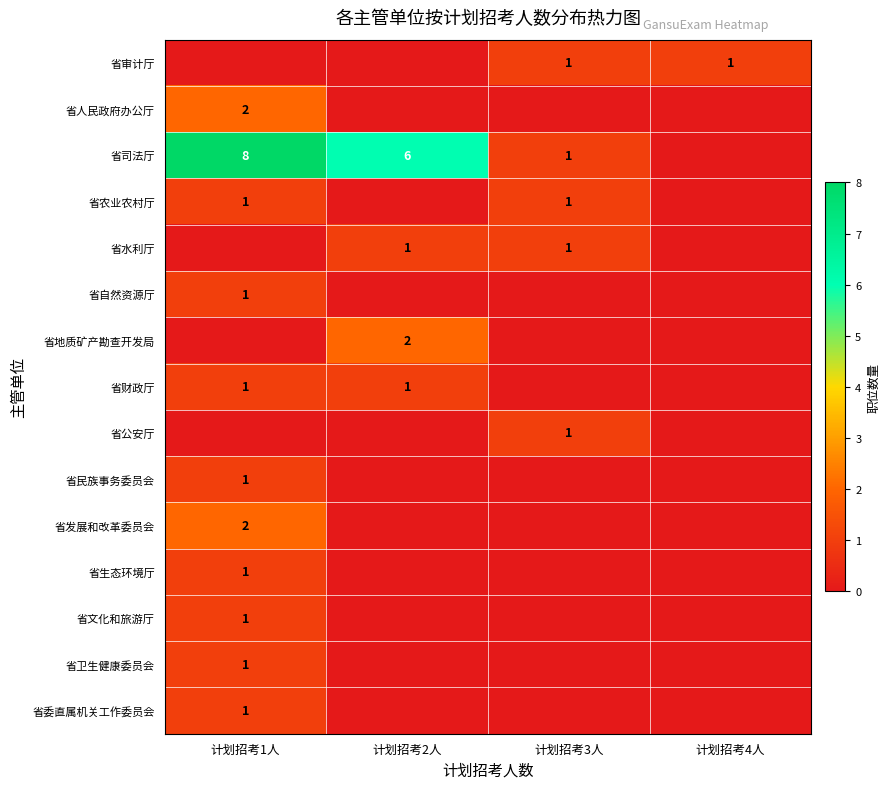

The 省自然资源厅 series shows 1 at 计划招考1人. True or false?

True